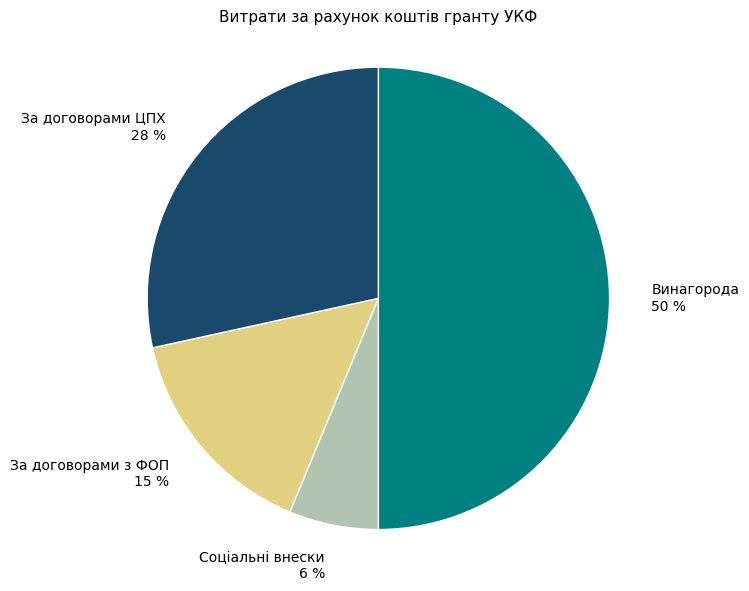

To the nearest percent, what is the difference between the largest and smallest slice percentages?

44%